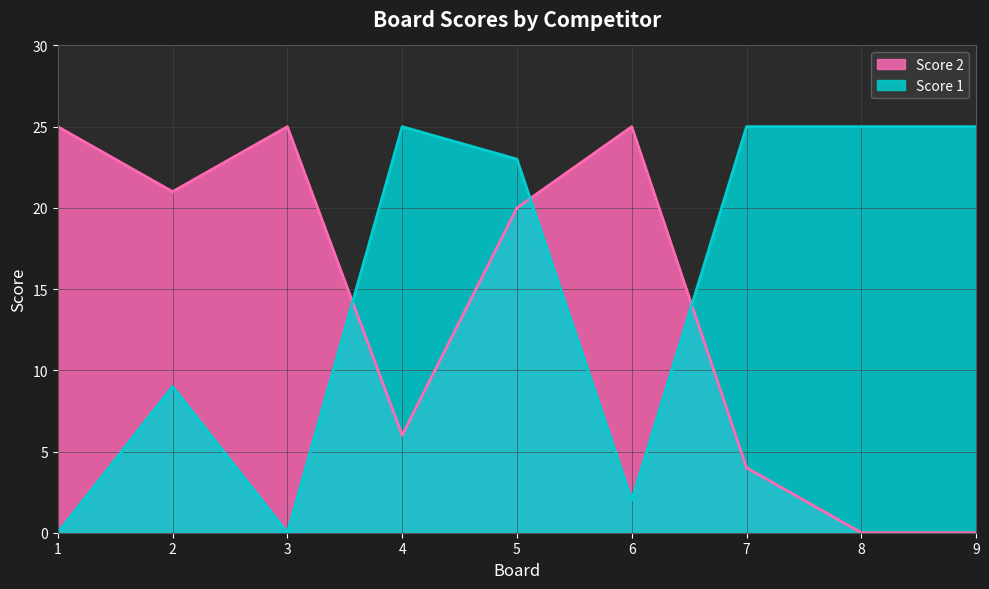

Reading right to left, transcribe all the data shown in this chart.

Score 1: 9=25	8=25	7=25	6=2	5=23	4=25	3=0	2=9	1=0
Score 2: 9=0	8=0	7=4	6=25	5=20	4=6	3=25	2=21	1=25